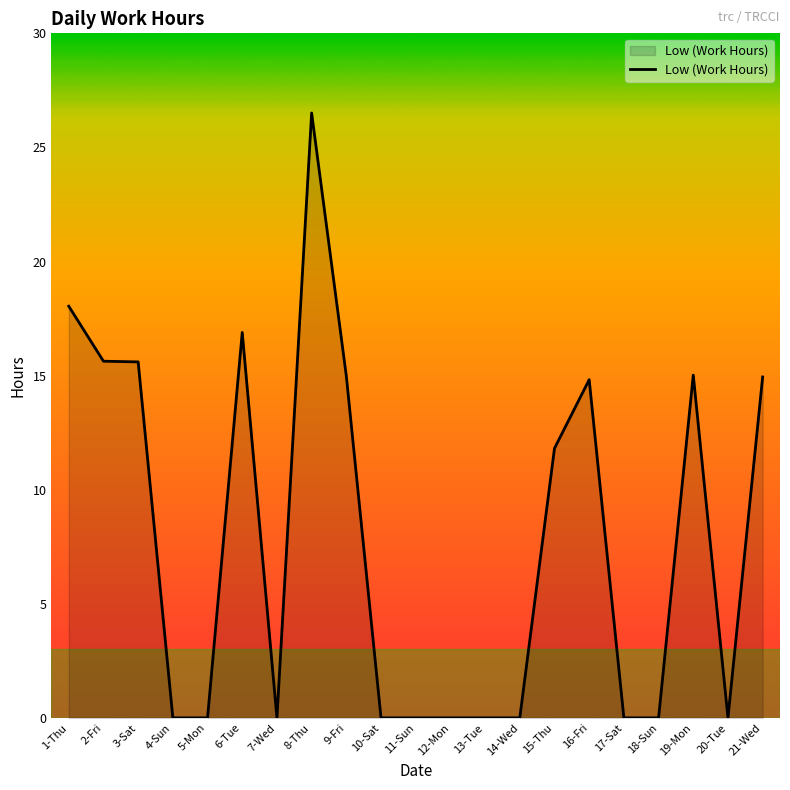

At which category does the chart reach its peak across all series?

8-Thu